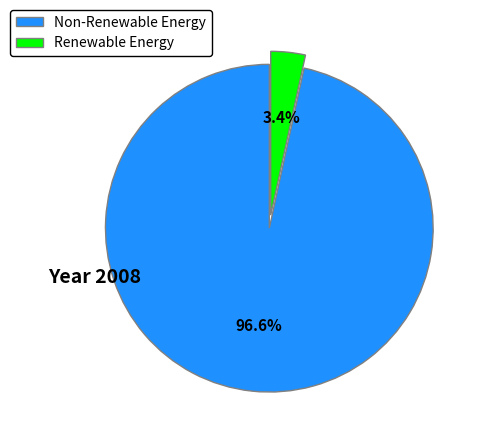

What is the largest slice in the pie chart?

Non-Renewable Energy